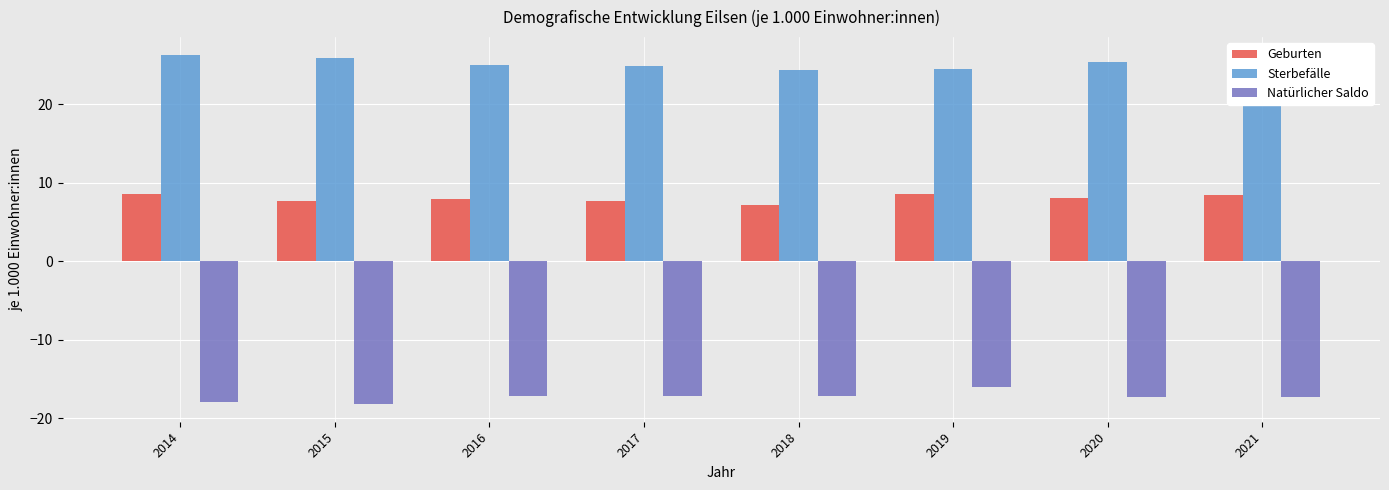

How many bars are there in each group?

3